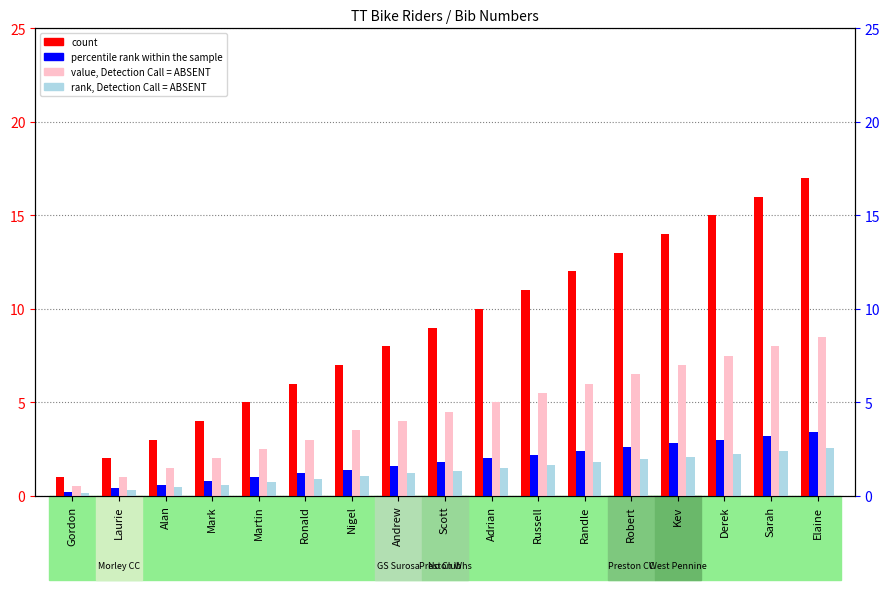

True or false: percentile rank within the sample has a value of 0.4 at Mark.

False